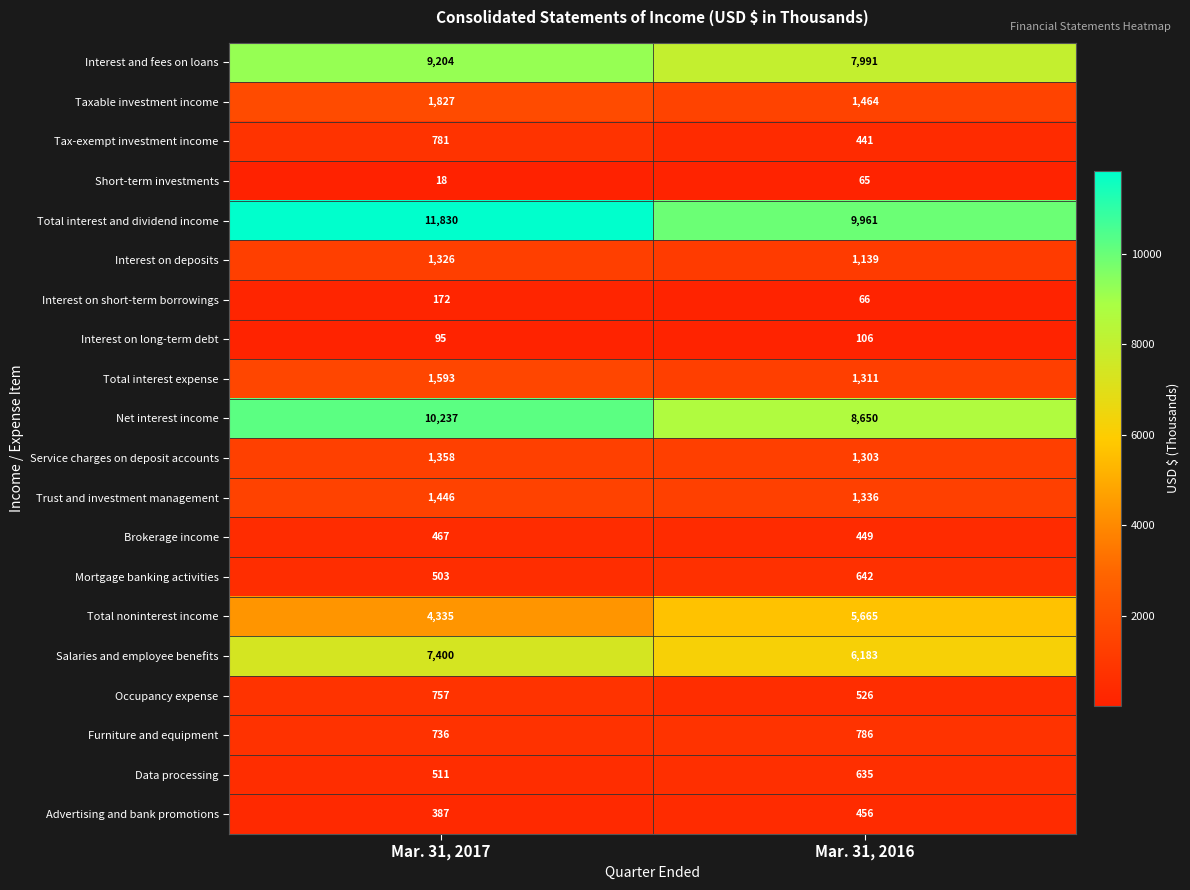

What is the greatest value displayed?

11830